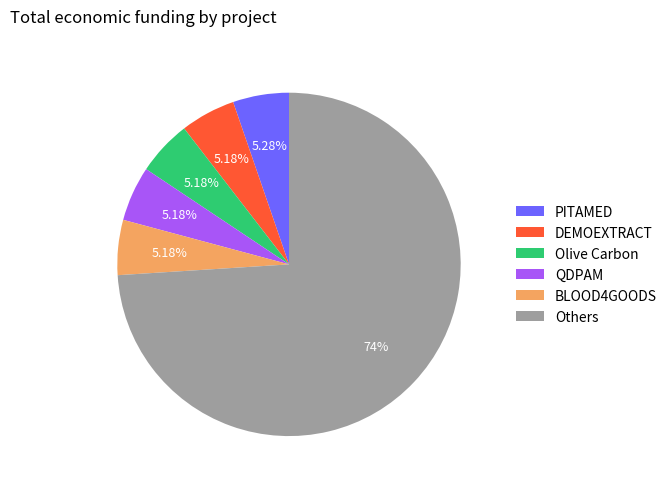

Which has a higher value, Others or Olive Carbon?

Others